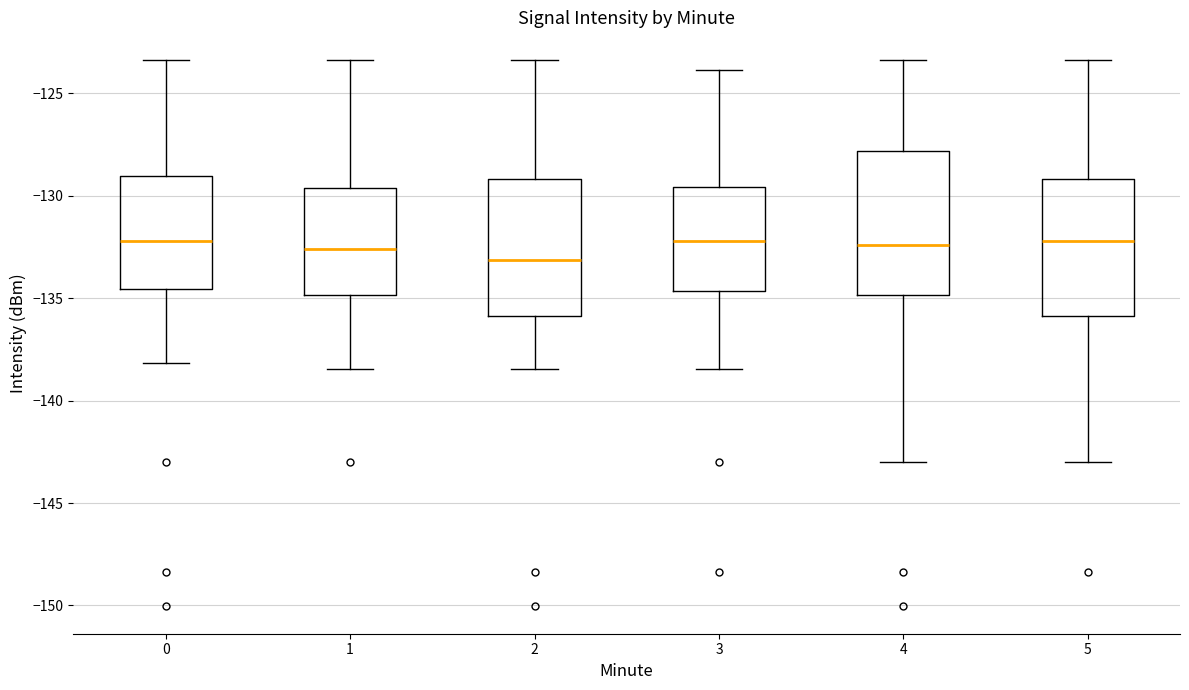

Where does the median line of the box at x = 4 sit on the y-axis? The values are not printed on the chart, so give them approximately, as read against the axis.

-132.5